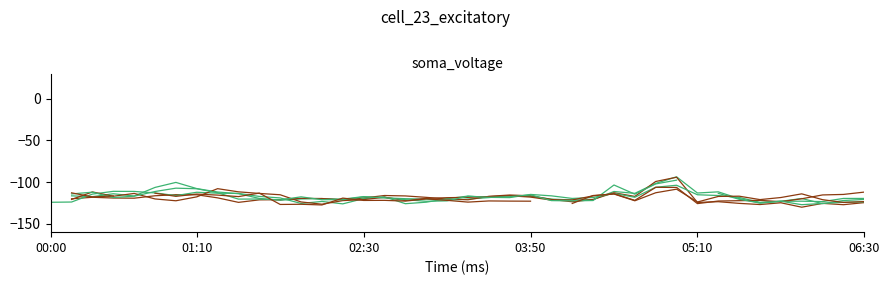

True or false: col_17 has more than 2 points higher than both neighbors.

True